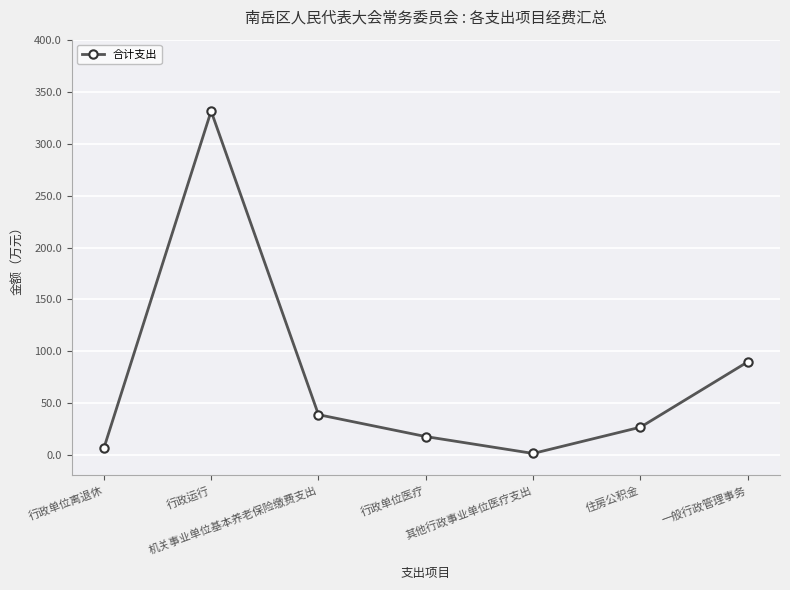

Between 行政单位离退休 and 行政运行, which is larger?

行政运行